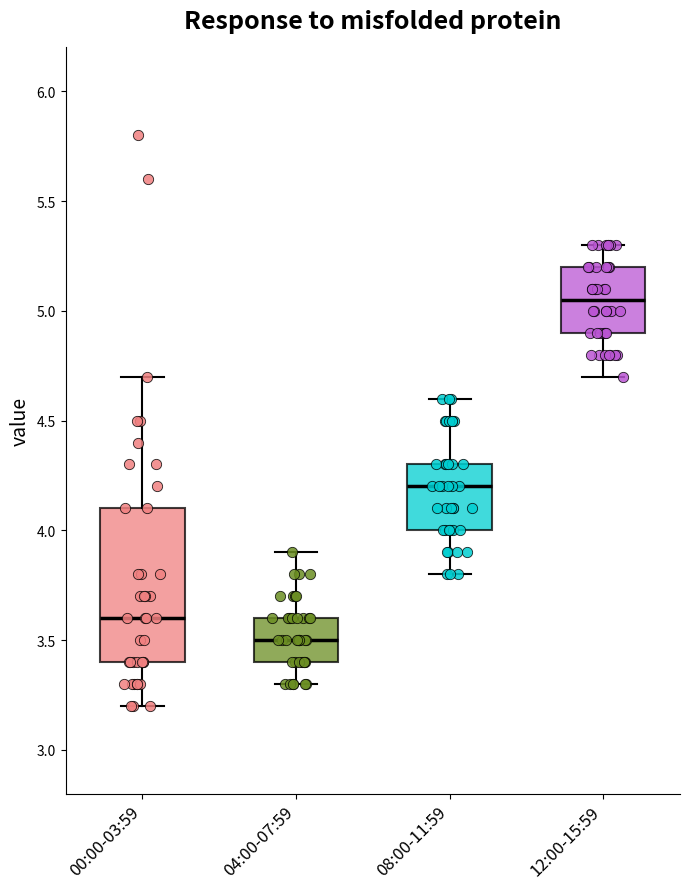

Reading left to right, read every box against the y-axis: the position of its median line, the range the box covers, and the ends of its whiskers. The values are not printed on the chart, so give them approximately, as read against the axis.

00:00-03:59: median 3.60, box 3.40 to 4.10, whiskers 3.20 to 4.70
04:00-07:59: median 3.50, box 3.40 to 3.60, whiskers 3.30 to 3.90
08:00-11:59: median 4.20, box 4.00 to 4.30, whiskers 3.80 to 4.60
12:00-15:59: median 5.05, box 4.90 to 5.20, whiskers 4.70 to 5.30